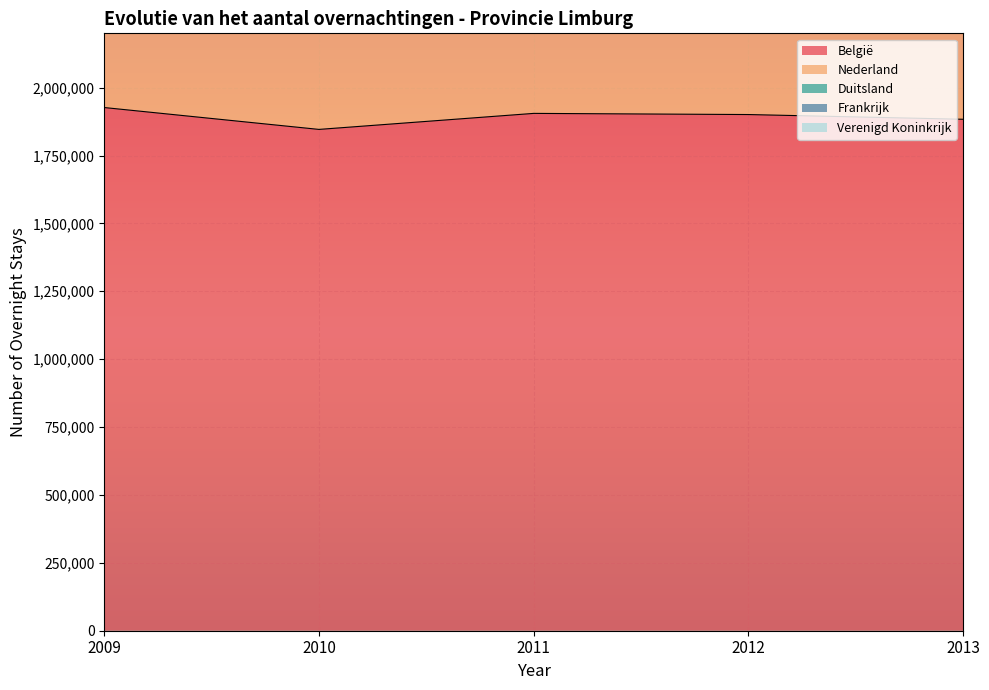

True or false: Nederland and Duitsland cross at least once.

False